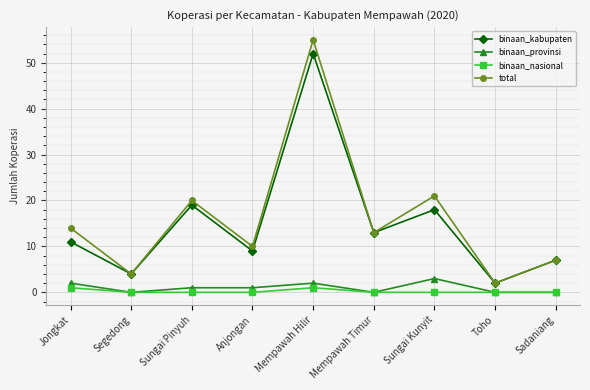

What is the label of the 2nd point from the right?

Toho